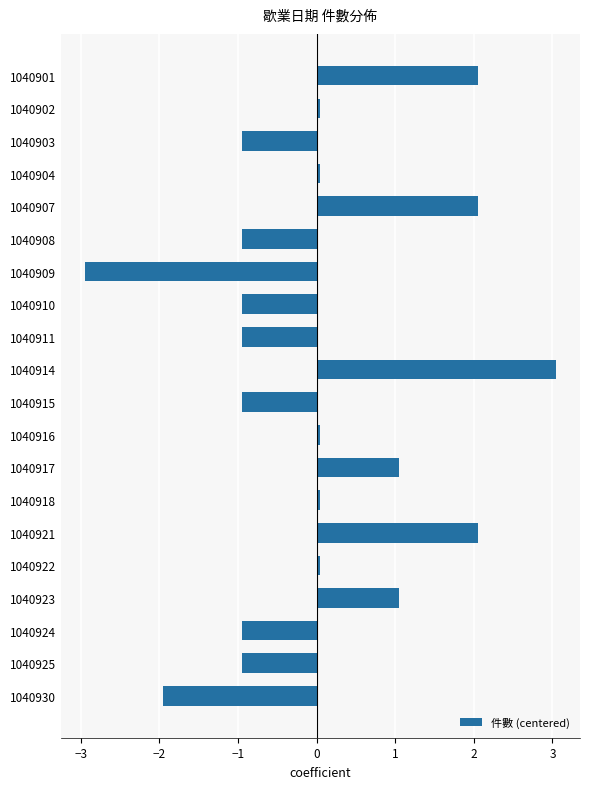

Are the bars grouped side by side (vs. stacked)?

No